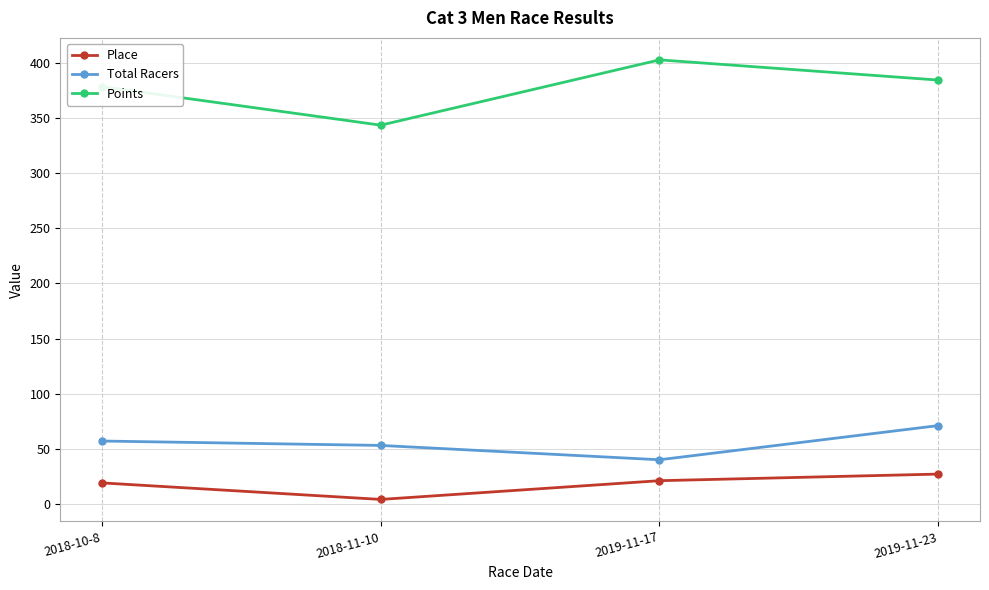

What are all the series names shown in the legend?

Place, Total Racers, Points